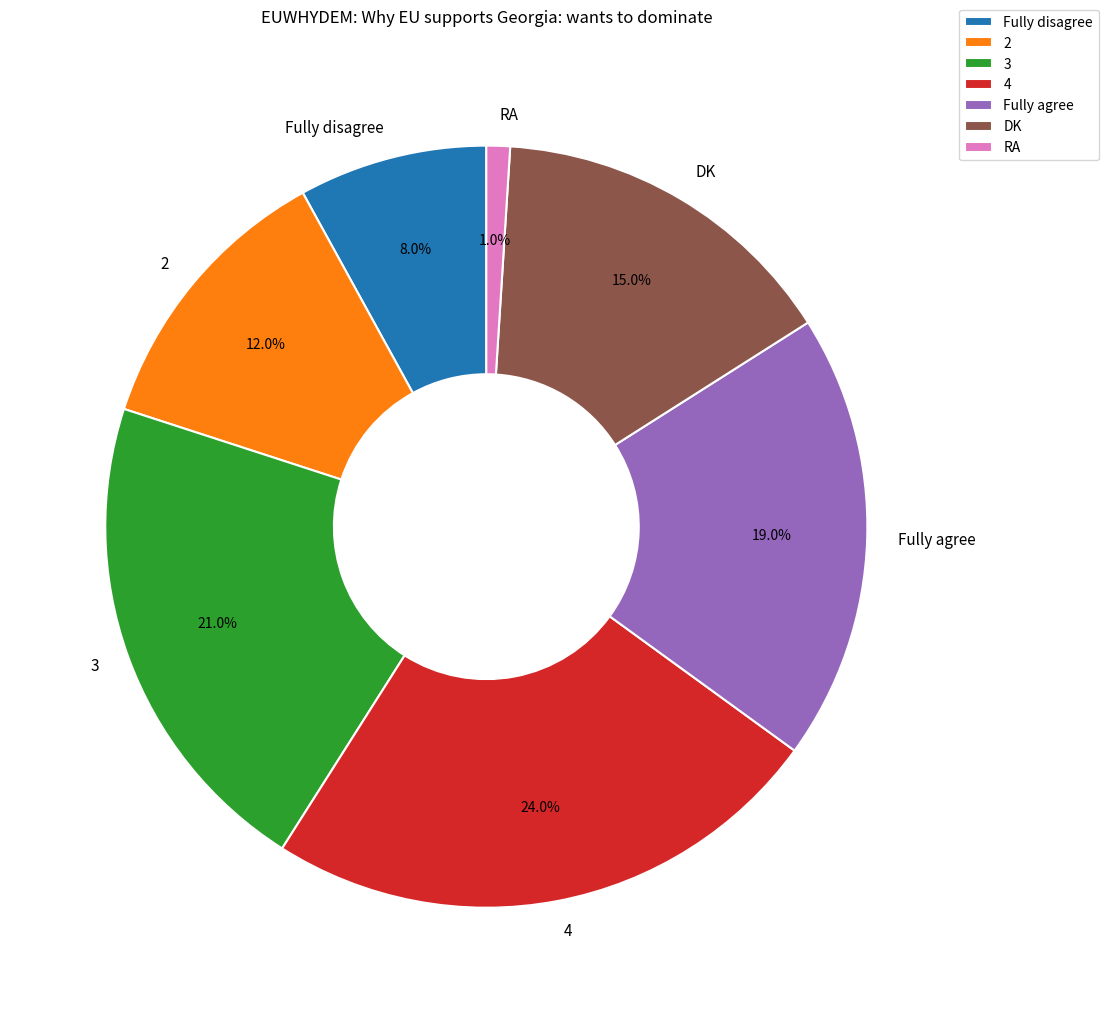

Combined, what portion of the pie is RA and 4?

25.0%